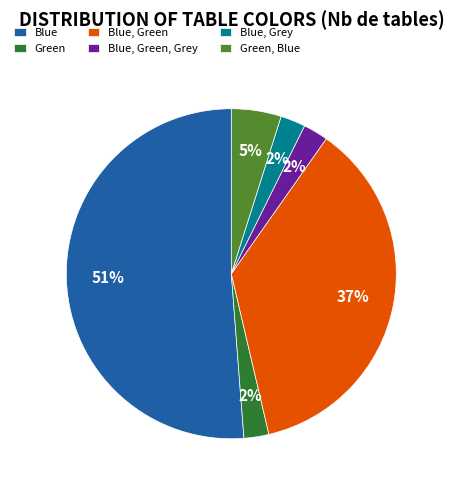

Is it true that Green, Blue is 5% of the pie?

True